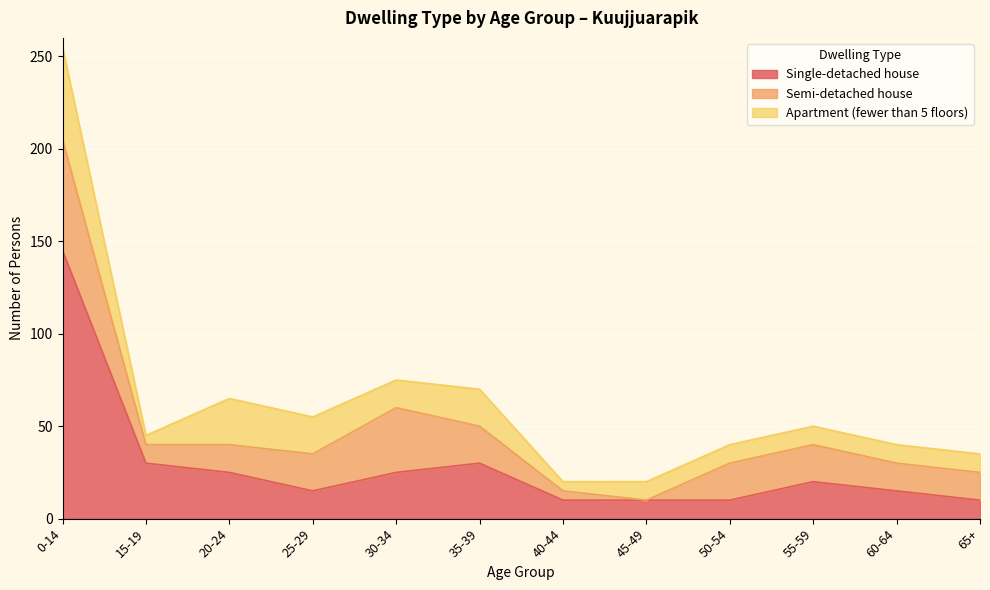

Which category has the highest value across all series?

0-14